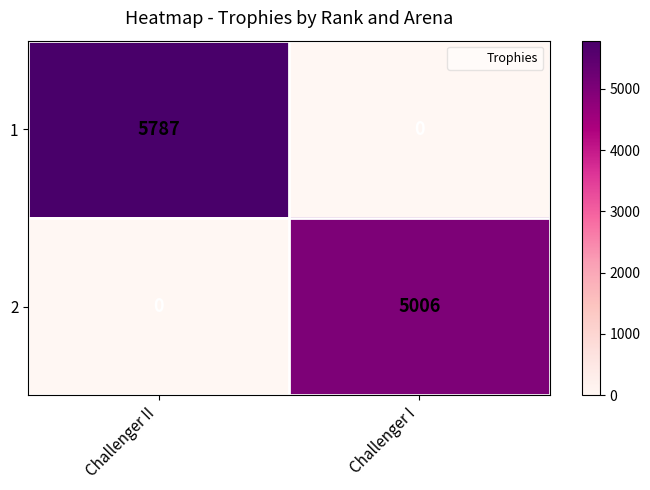

At Challenger II, list the series in order from largest to smallest.

1, 2